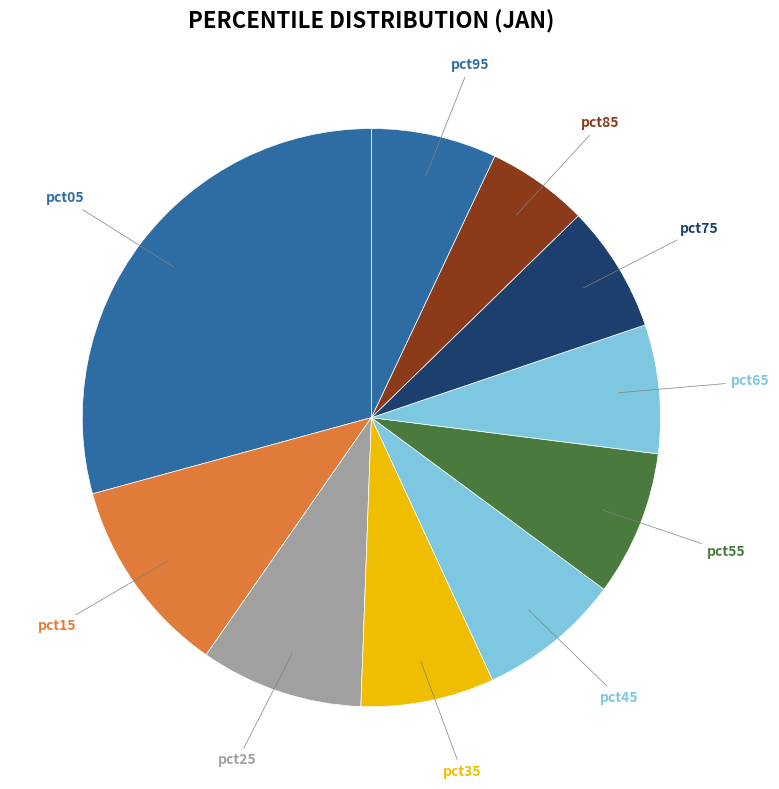

How many slices are in this pie chart?

10